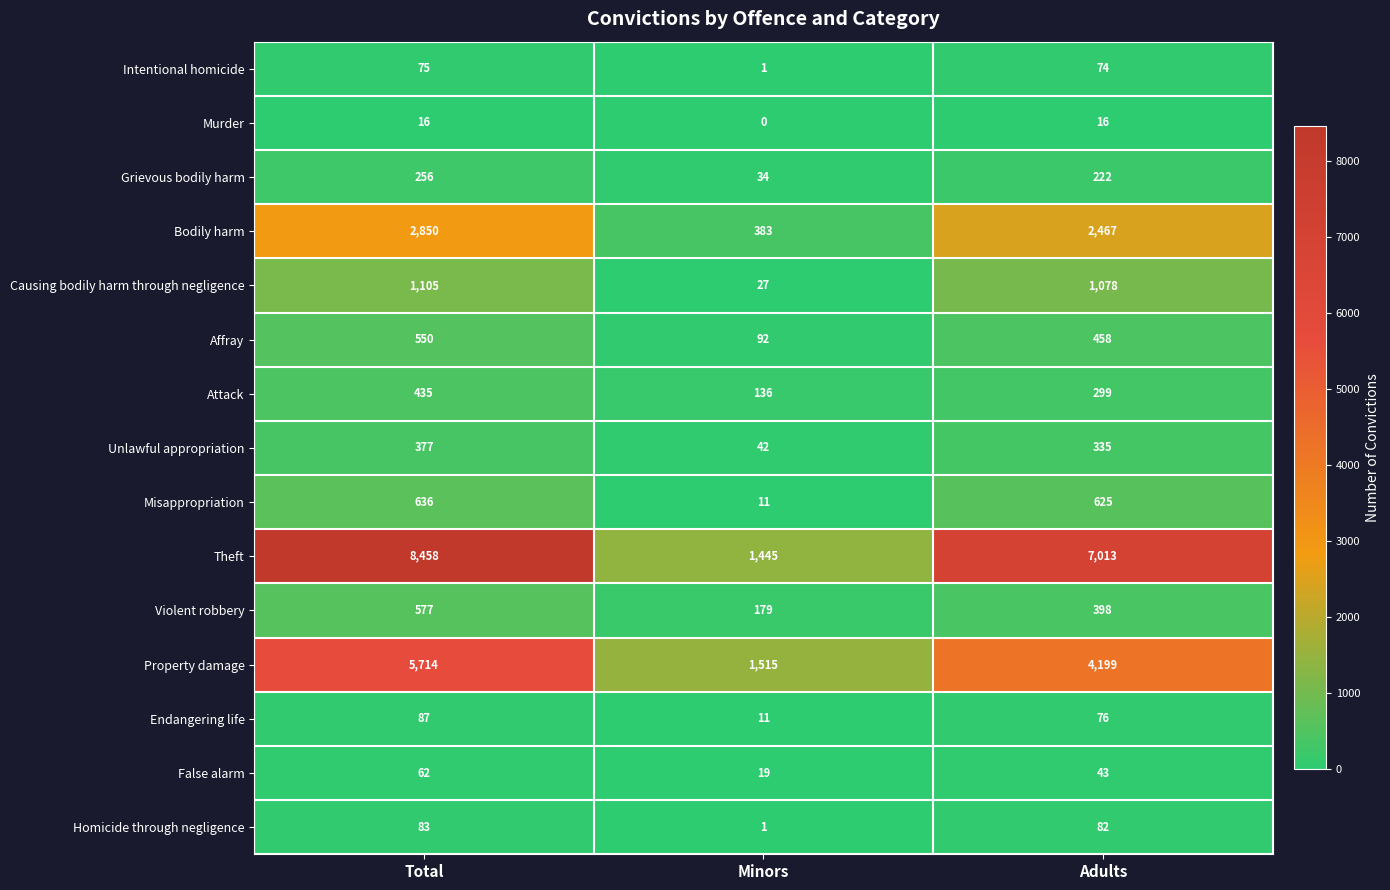

What is the sum of all Unlawful appropriation values?

754